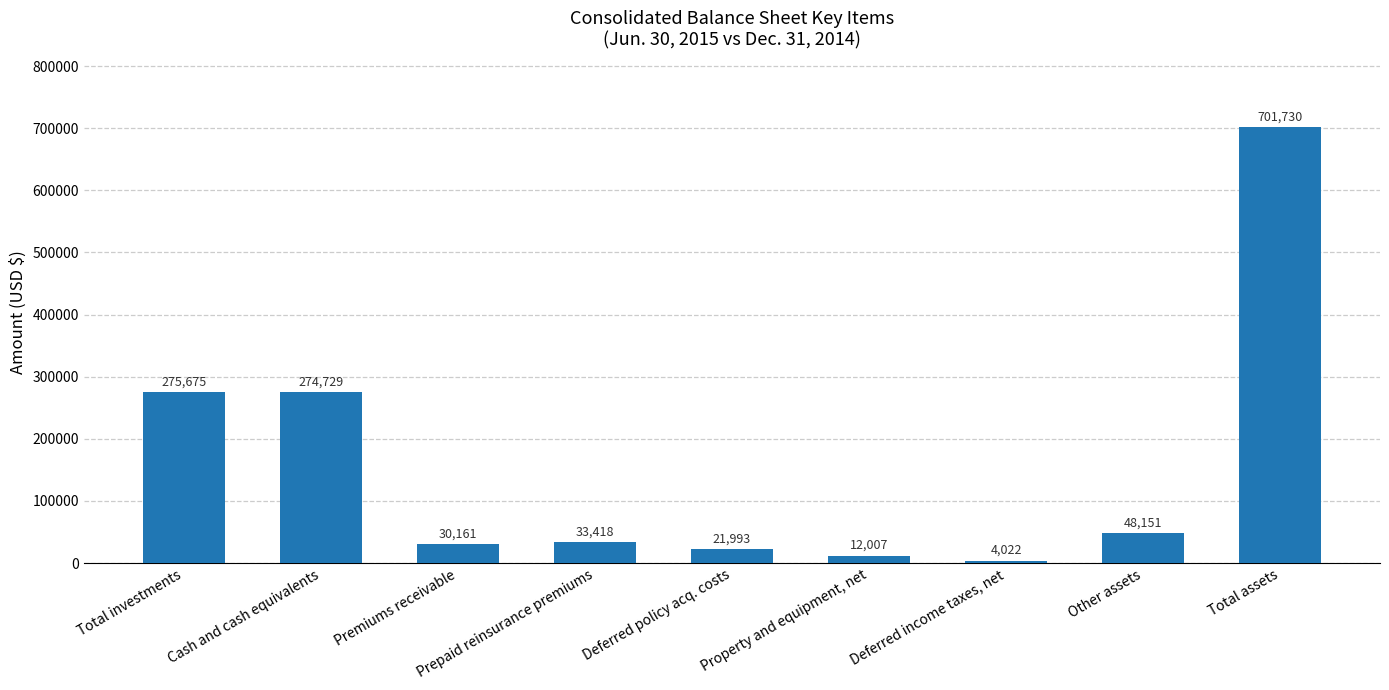

What is the sum of the values at Cash and cash equivalents and Deferred policy acq. costs?

296722